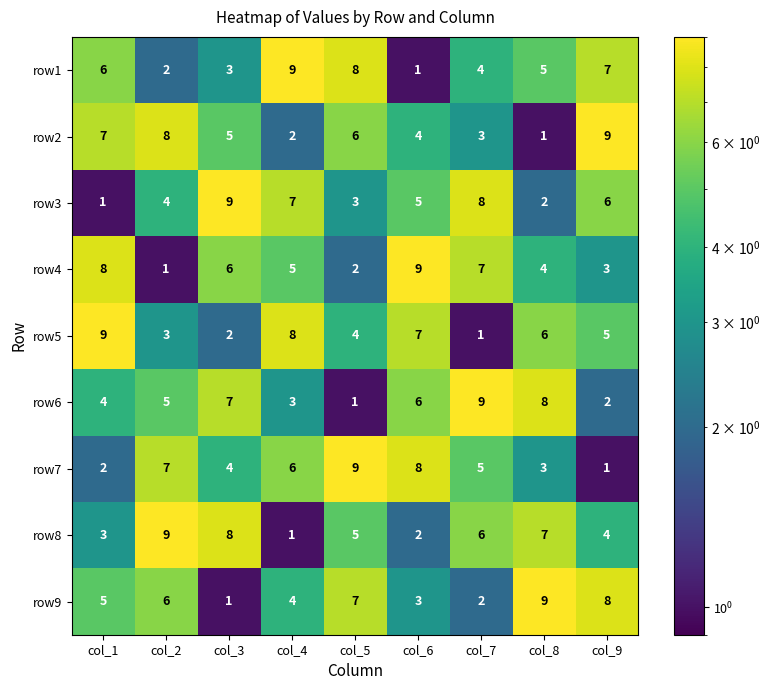

What is the maximum value shown in the chart?

9